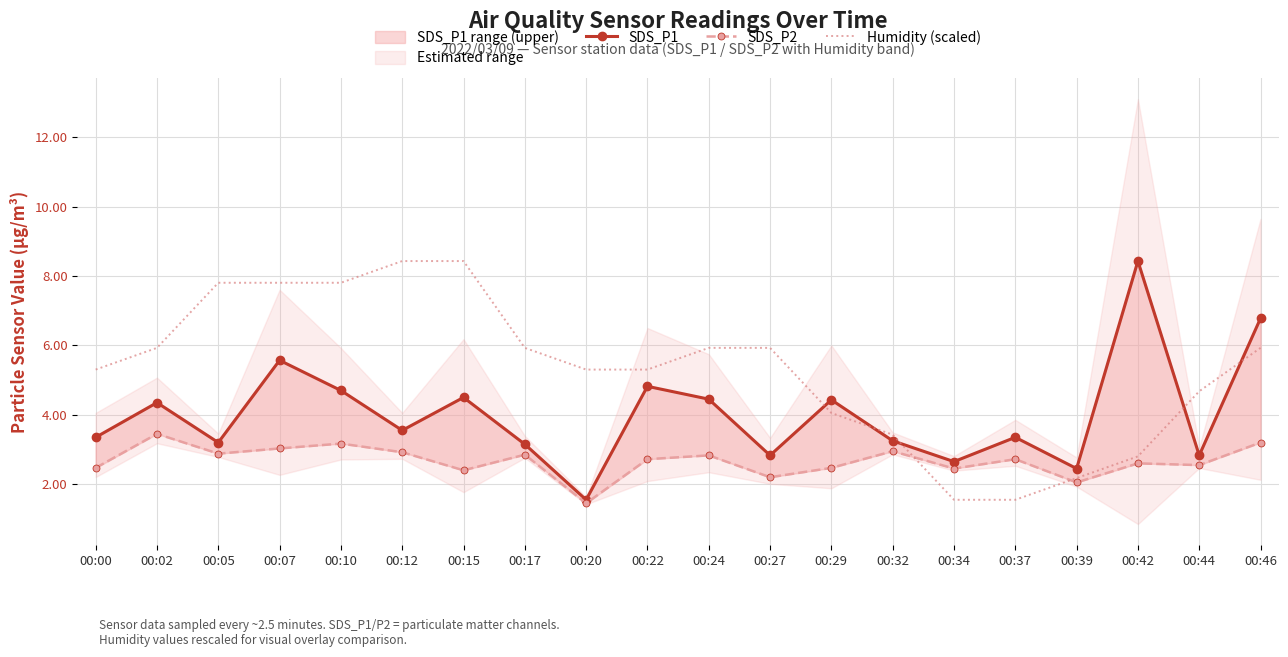

At which label is Humidity (scaled) closest to 4?

00:29